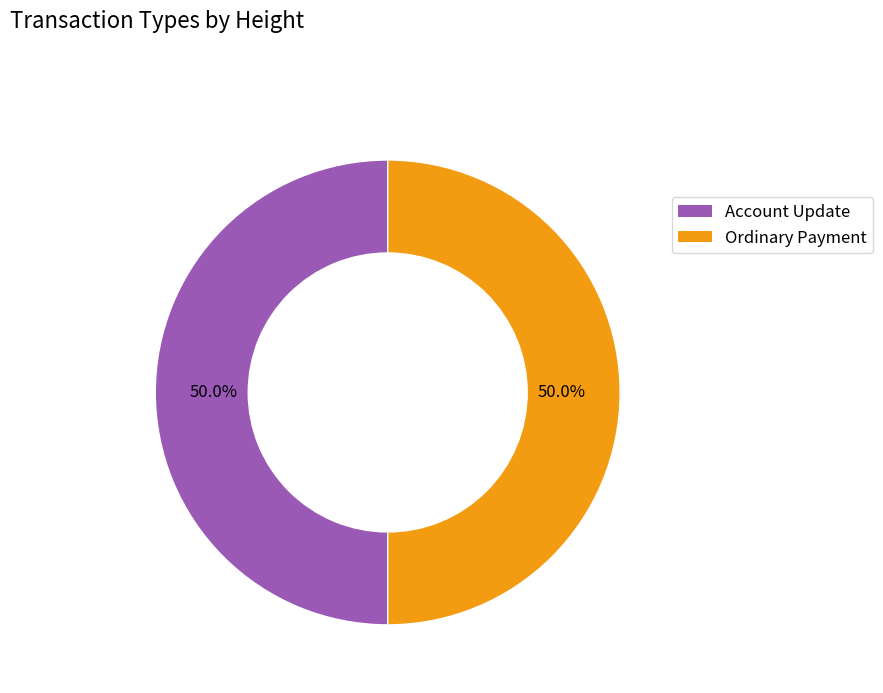

How many slices are in this pie chart?

2